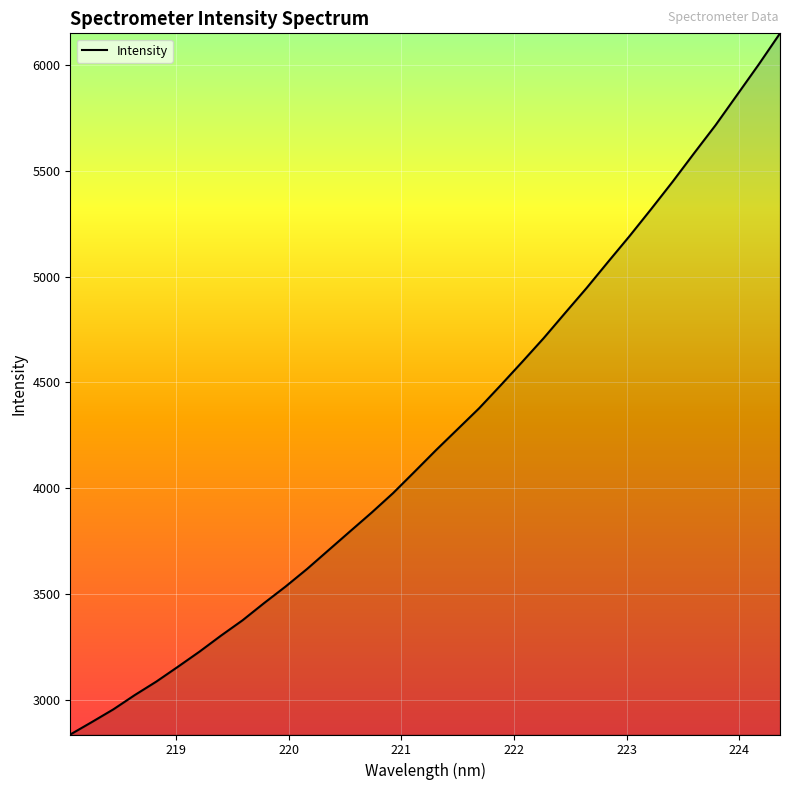

Does the chart display data point markers on the line(s)?

No